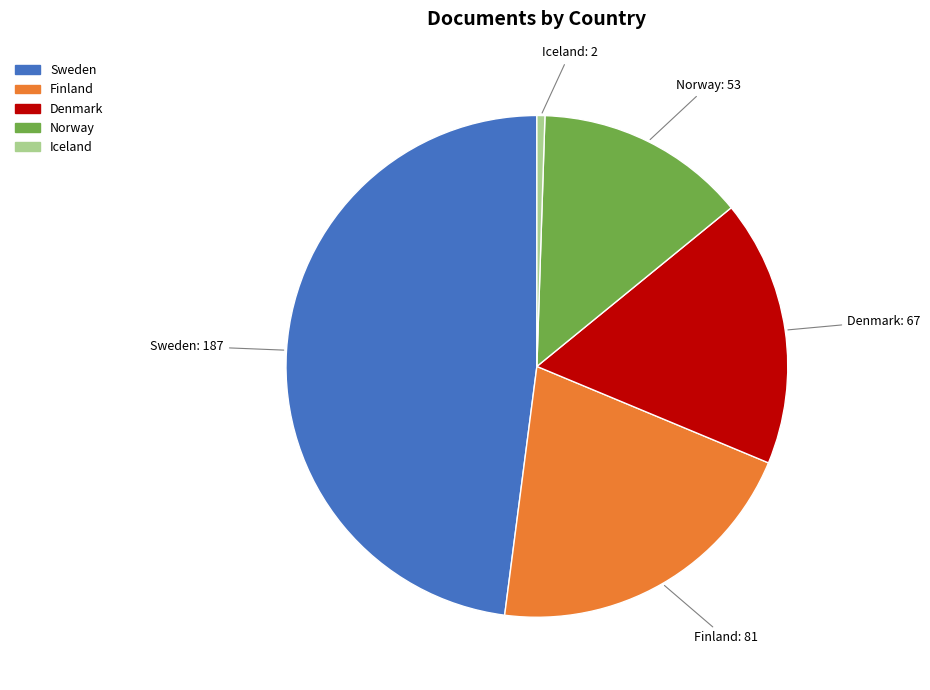

Does Norway account for over 50% of the chart?

No